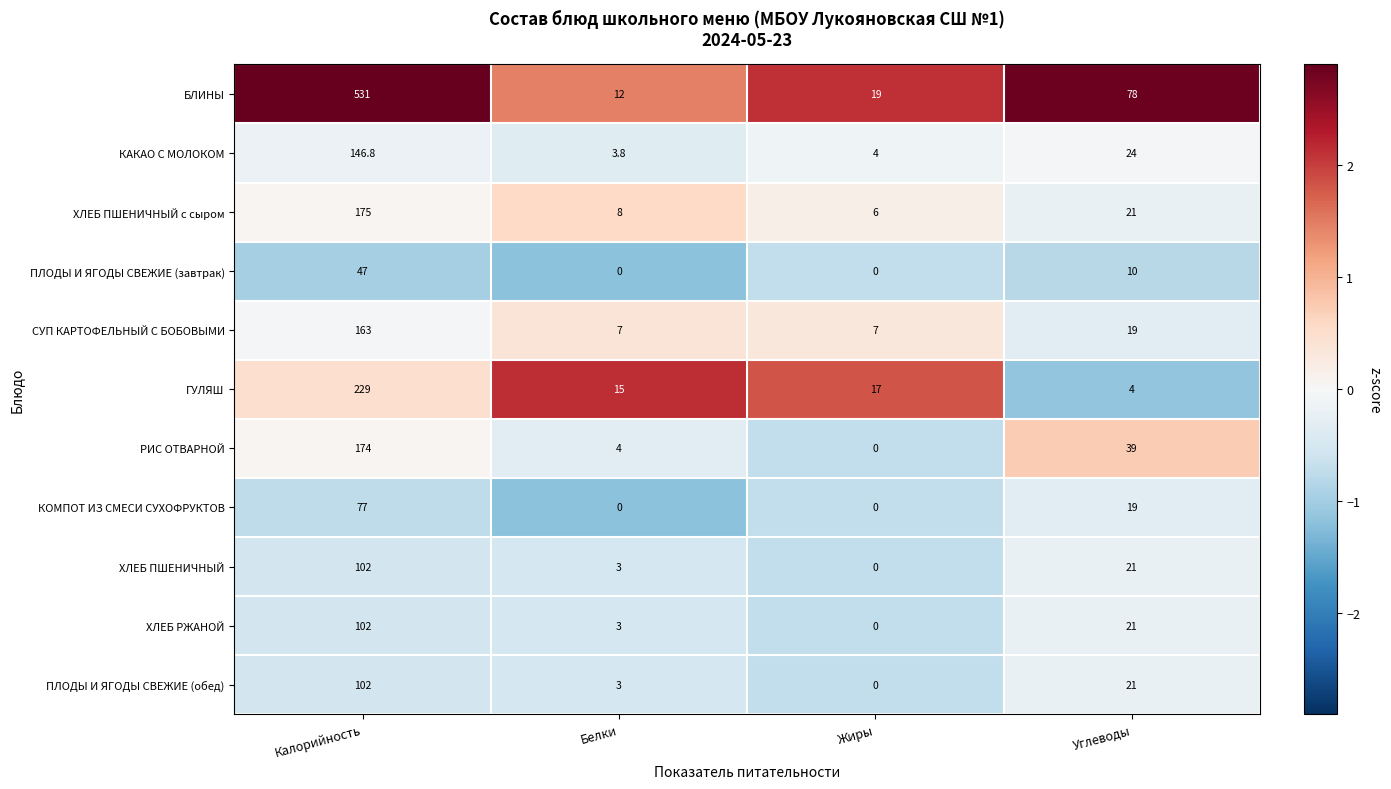

Is it true that ХЛЕБ ПШЕНИЧНЫЙ с сыром equals 73.1 at Калорийность?

False